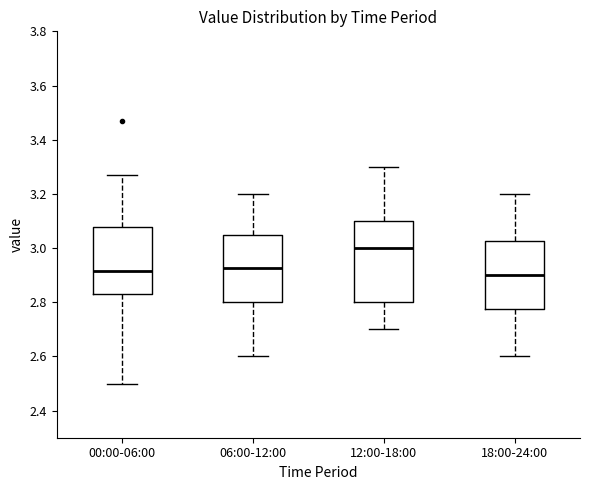

Reading left to right, read every box against the y-axis: the position of its median line, the range the box covers, and the ends of its whiskers. The values are not printed on the chart, so give them approximately, as read against the axis.

00:00-06:00: median 2.92, box 2.84 to 3.08, whiskers 2.50 to 3.28
06:00-12:00: median 2.92, box 2.80 to 3.06, whiskers 2.60 to 3.20
12:00-18:00: median 3.00, box 2.80 to 3.10, whiskers 2.70 to 3.30
18:00-24:00: median 2.90, box 2.78 to 3.02, whiskers 2.60 to 3.20